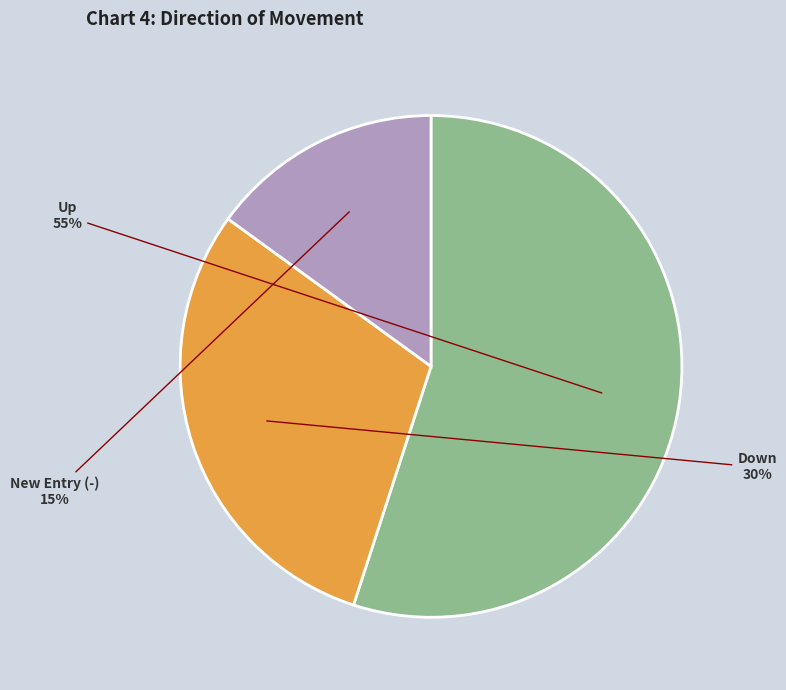

To the nearest percent, what is the difference between the largest and smallest slice percentages?

40%